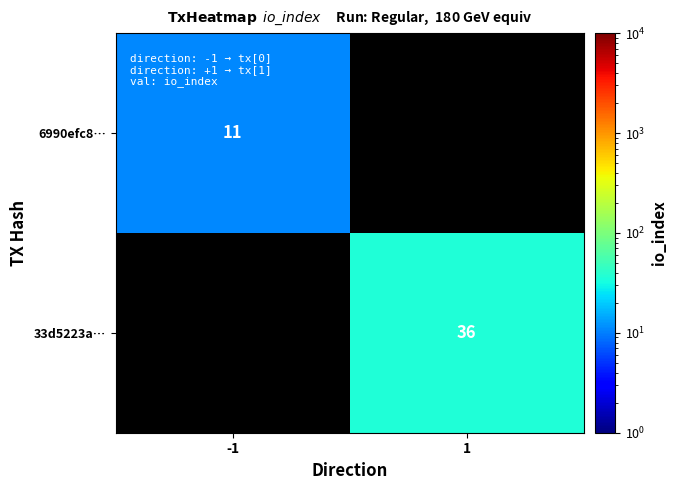

What is the minimum value shown in the chart?

11.0